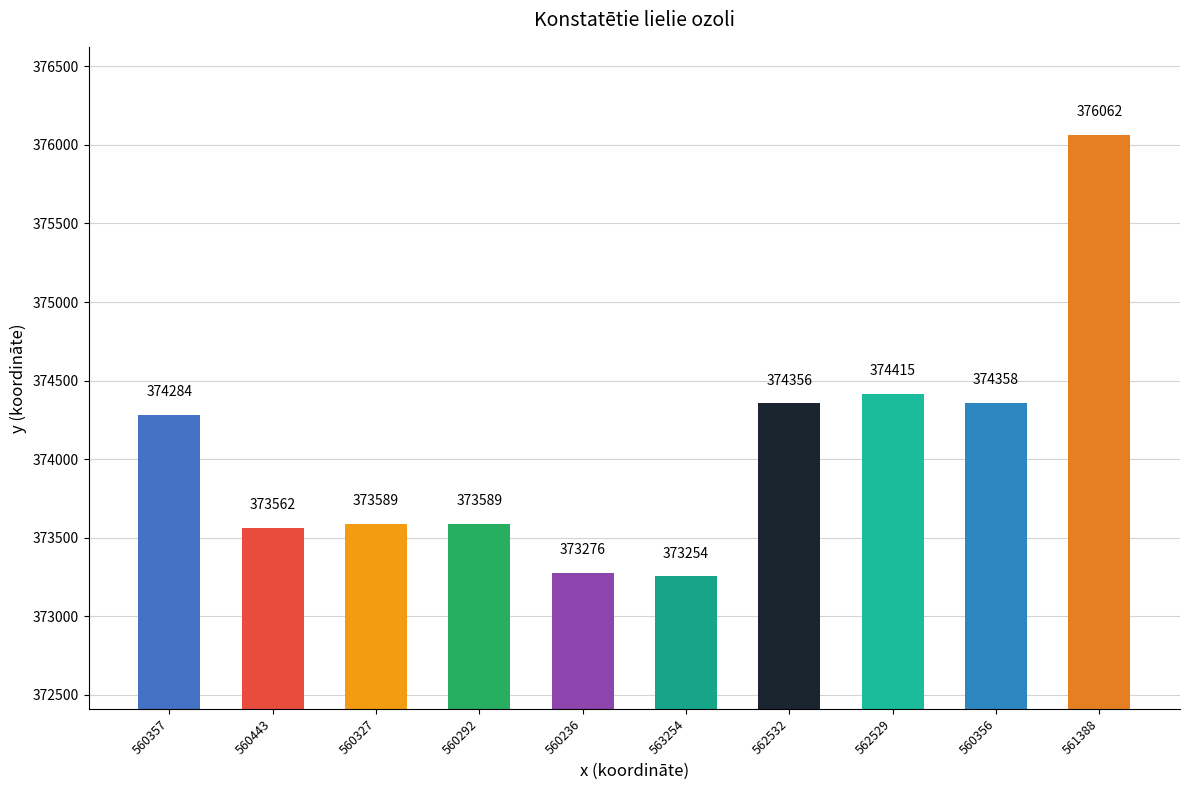

Is it true that the value at 560327 is 110594?

False